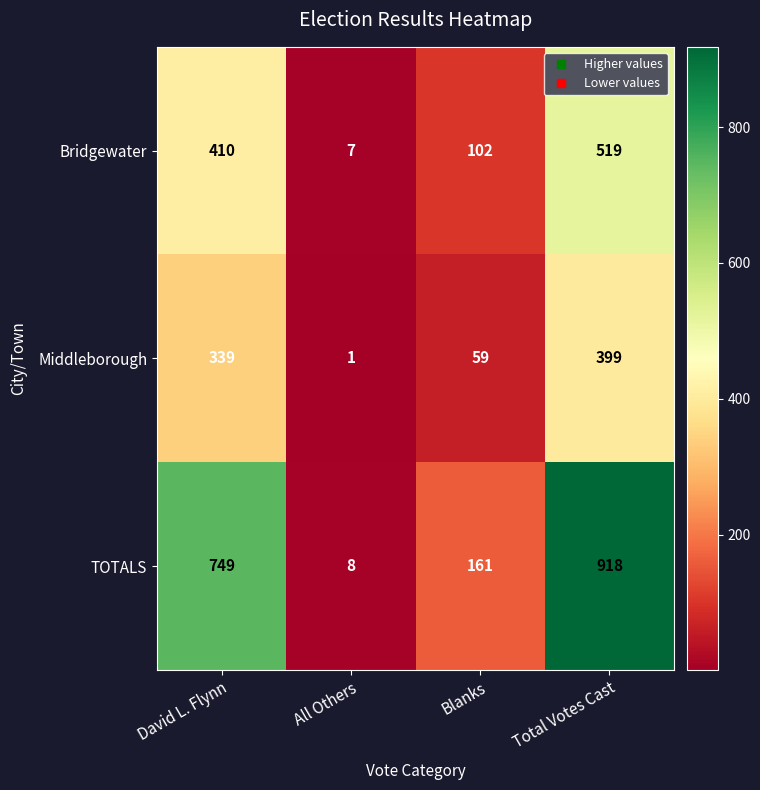

Reading left to right, list all the values displayed in this chart.

Bridgewater: 410	7	102	519
Middleborough: 339	1	59	399
TOTALS: 749	8	161	918